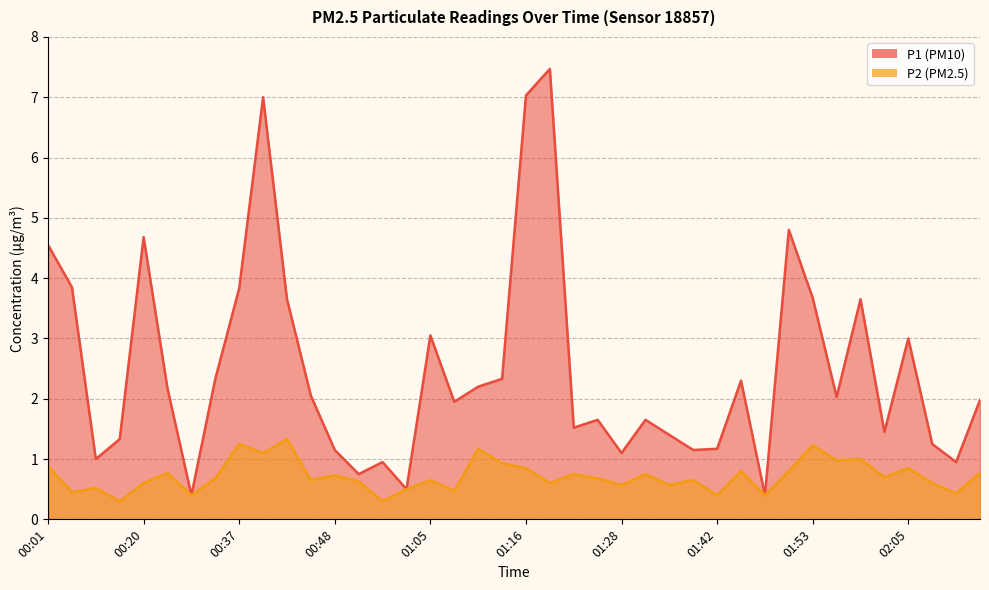

How many lines are shown in the chart?

2